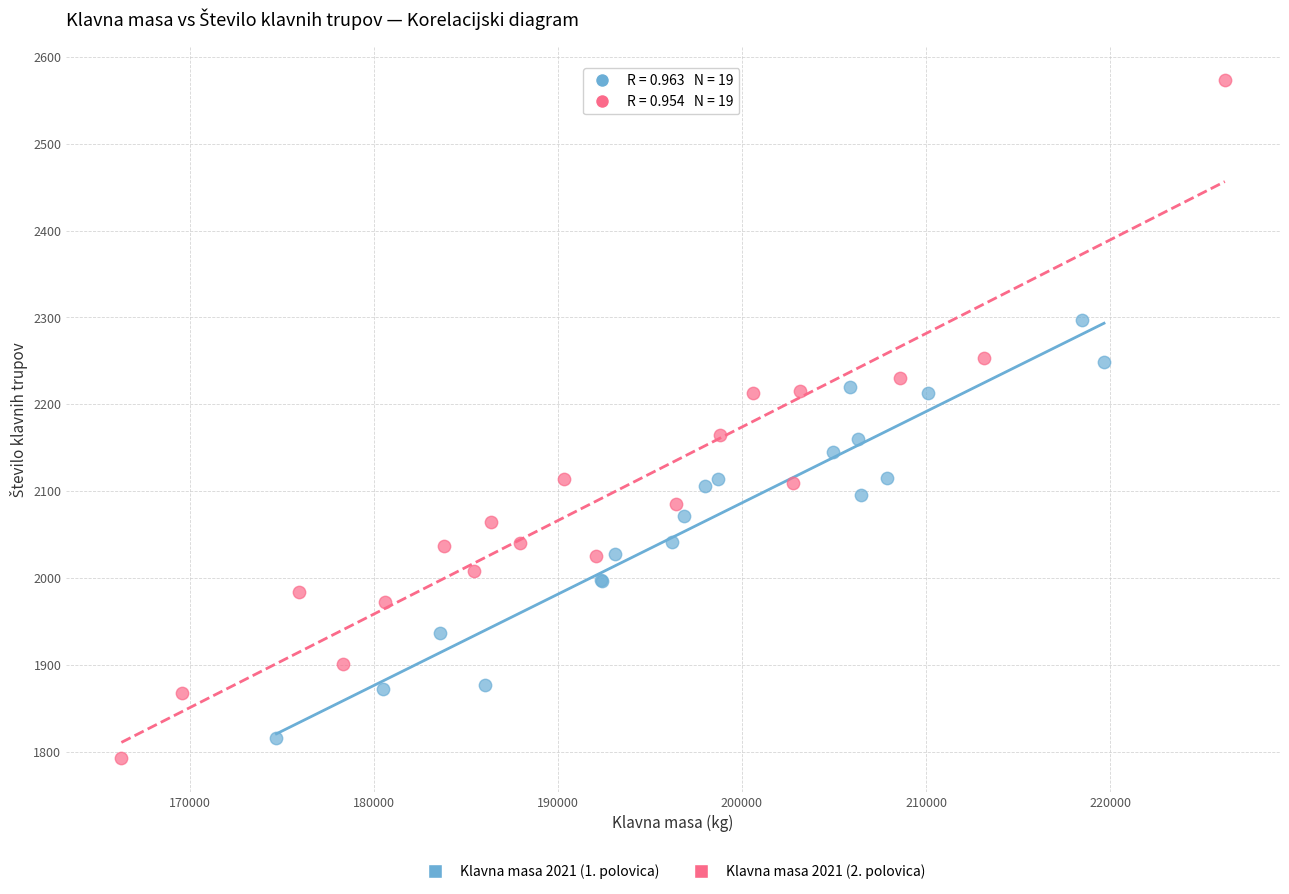

Which series has the largest Y range (max minus min)?

Klavna masa 2021 (2. polovica)